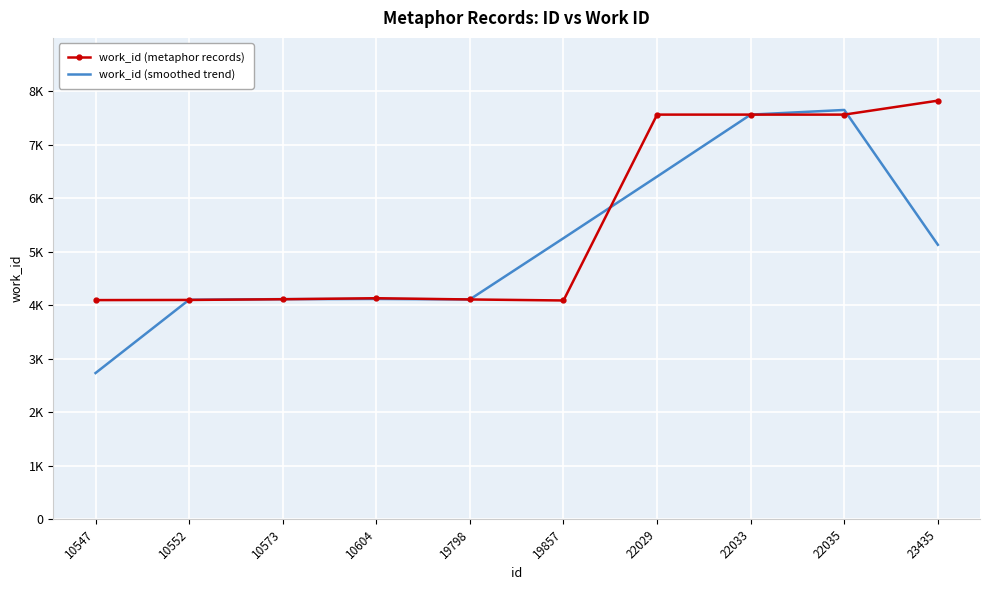

What is the greatest value displayed?

7826.0